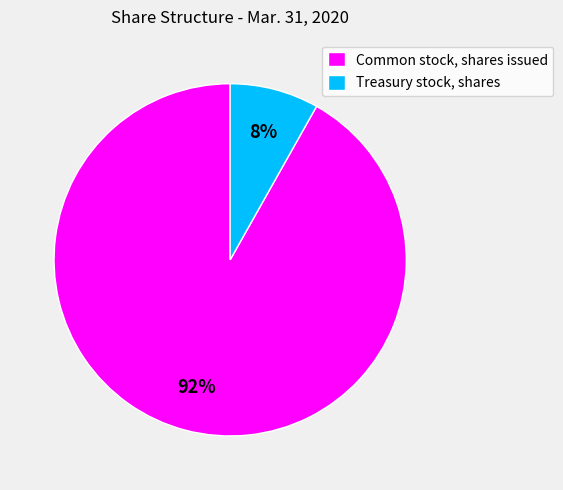

Combined, do Treasury stock, shares and Common stock, shares issued account for over 50%?

Yes